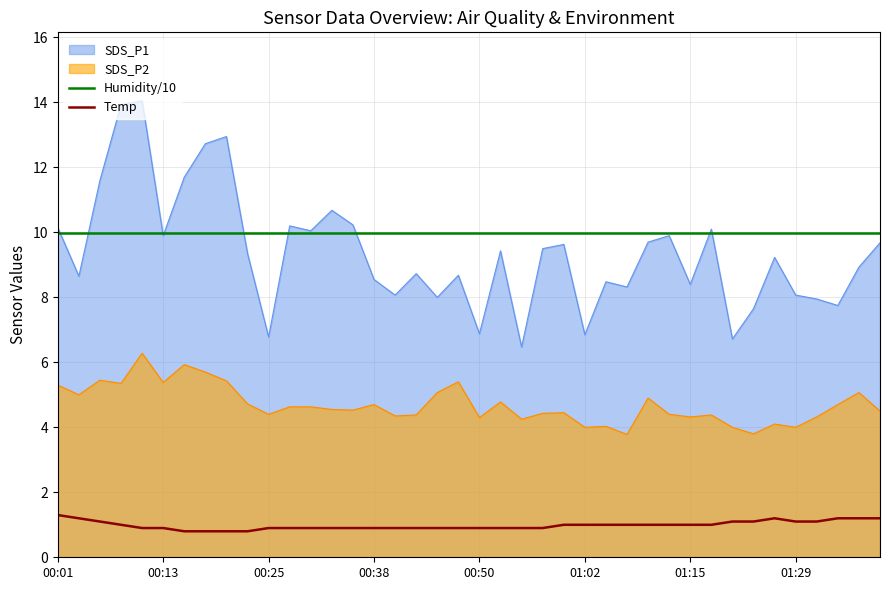

What is the sum of all Humidity/10 values?

399.6